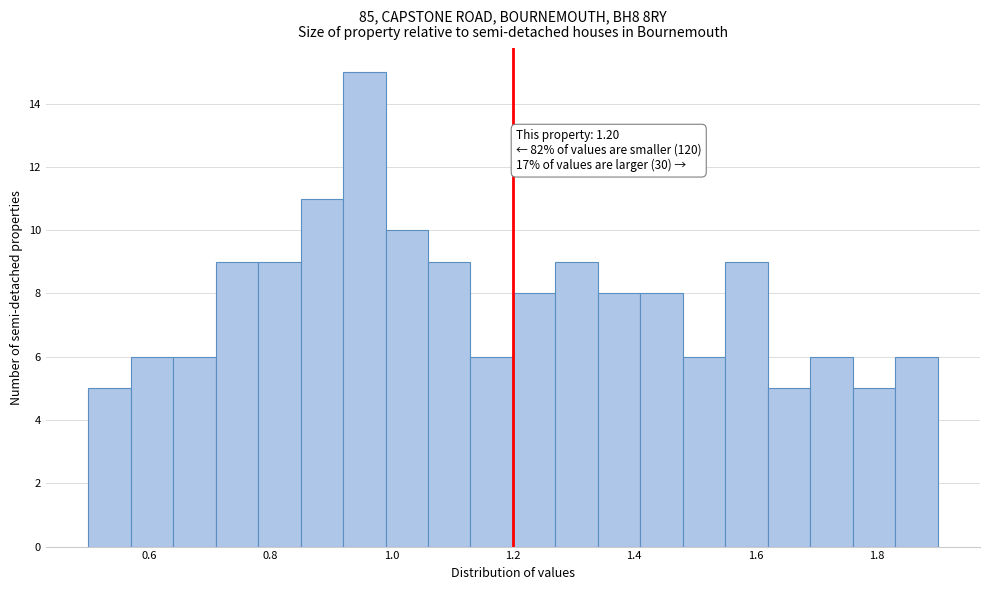

Read against the x-axis, roughly where is the centre of the tallest bar?

0.96